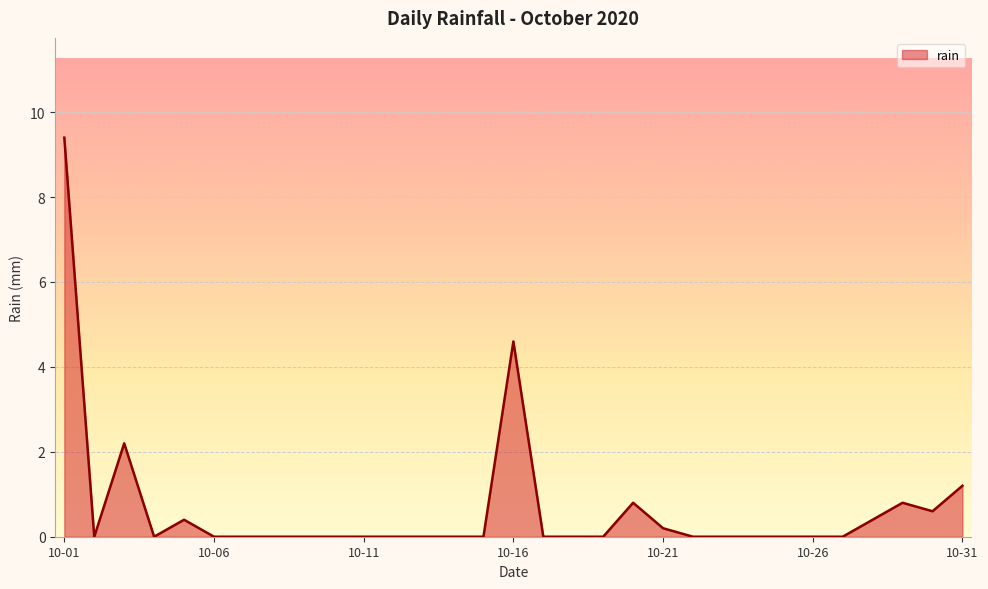

What is the difference between the maximum and minimum values?

9.4